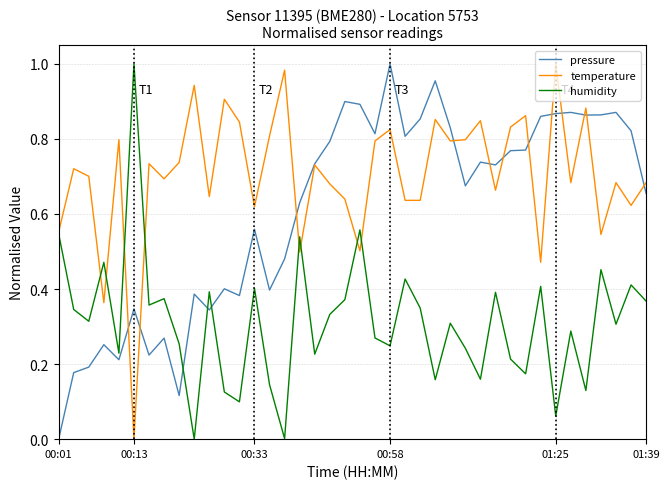

True or false: pressure and humidity intersect in this chart.

True